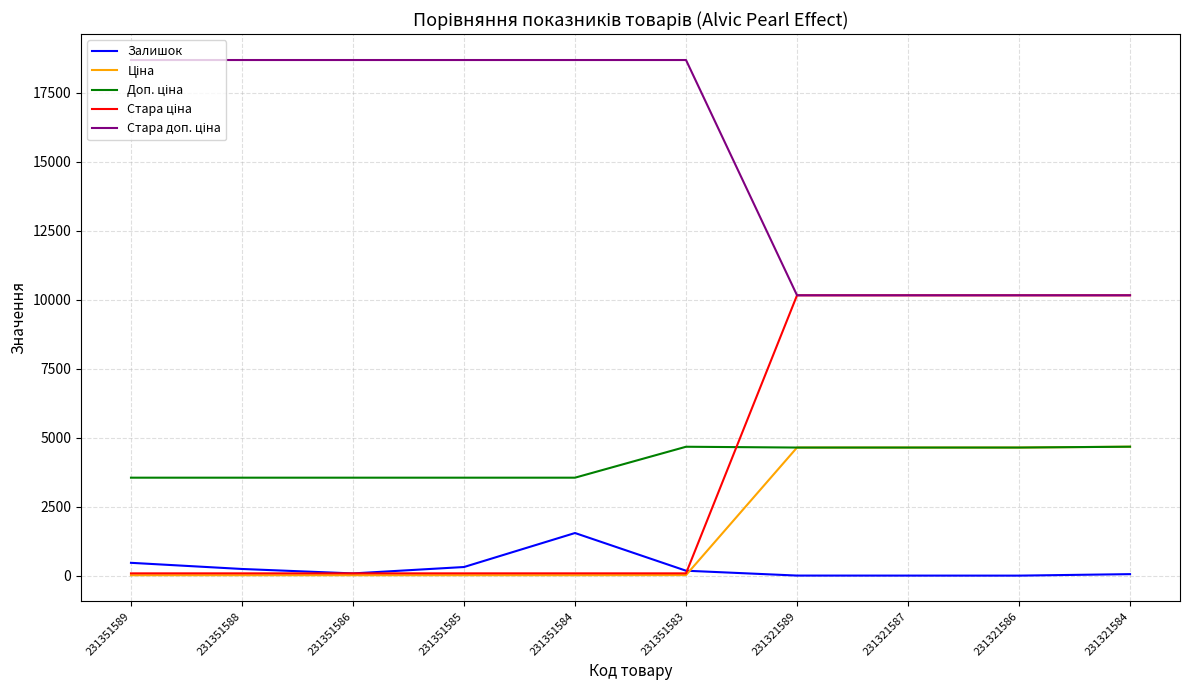

True or false: Залишок has a value of 465.0 at 231351589.

True